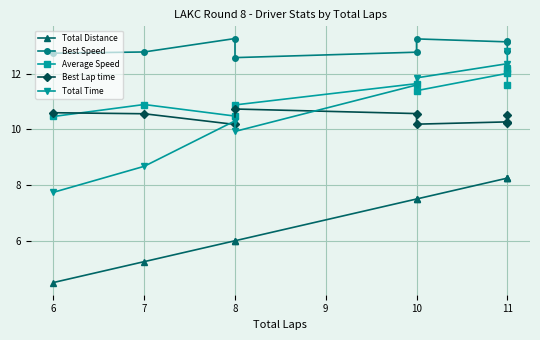

At how many categories does at least one series exceed 7?

9